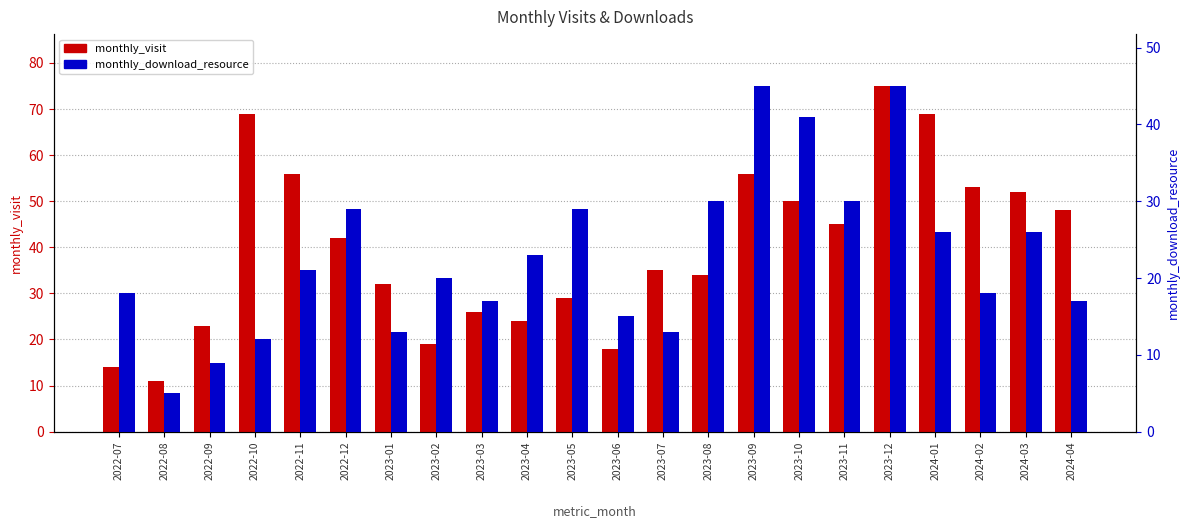

Where is monthly_visit nearest to the value 43?

2022-12